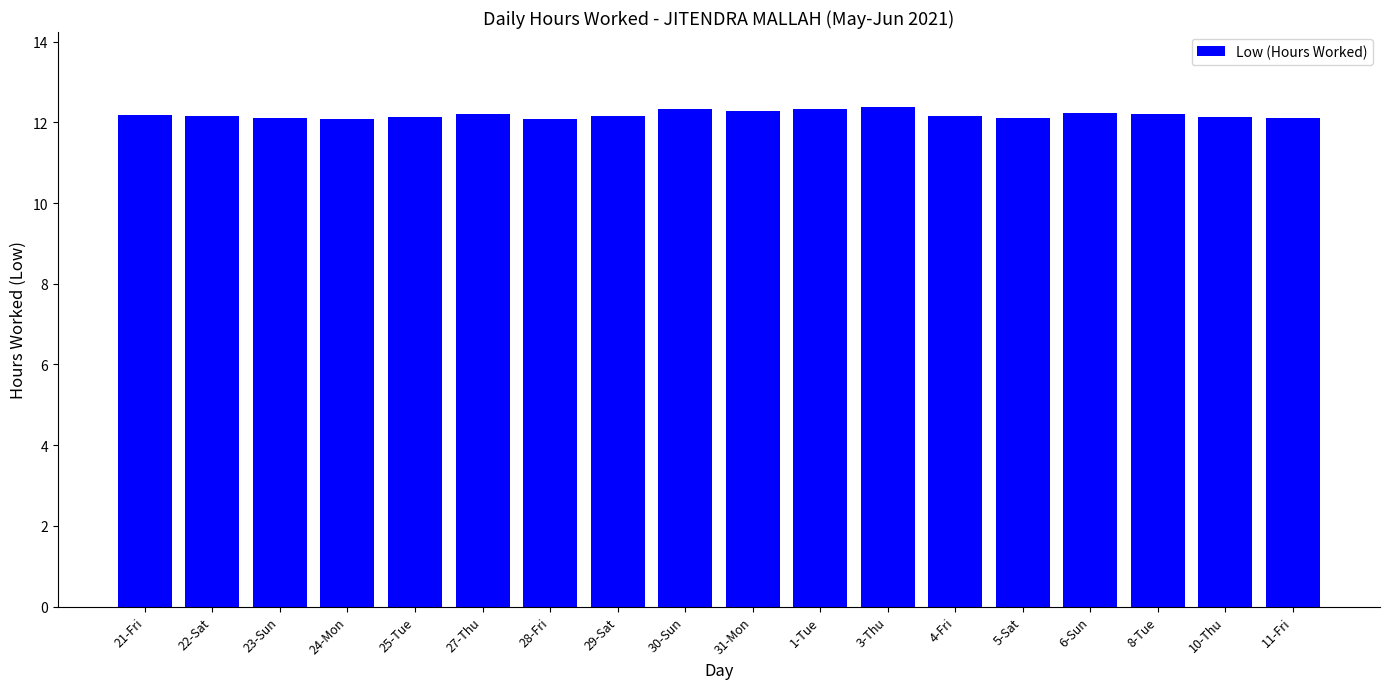

Does the chart contain stacked bars?

No